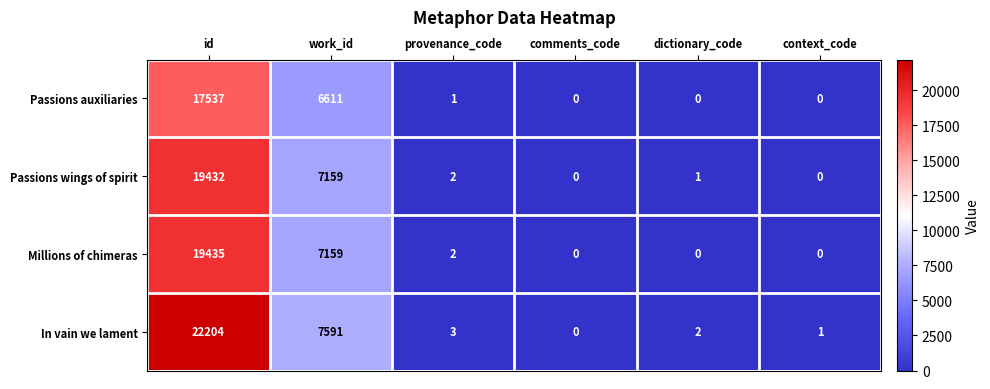

What is the average value of the Passions wings of spirit series?

4432